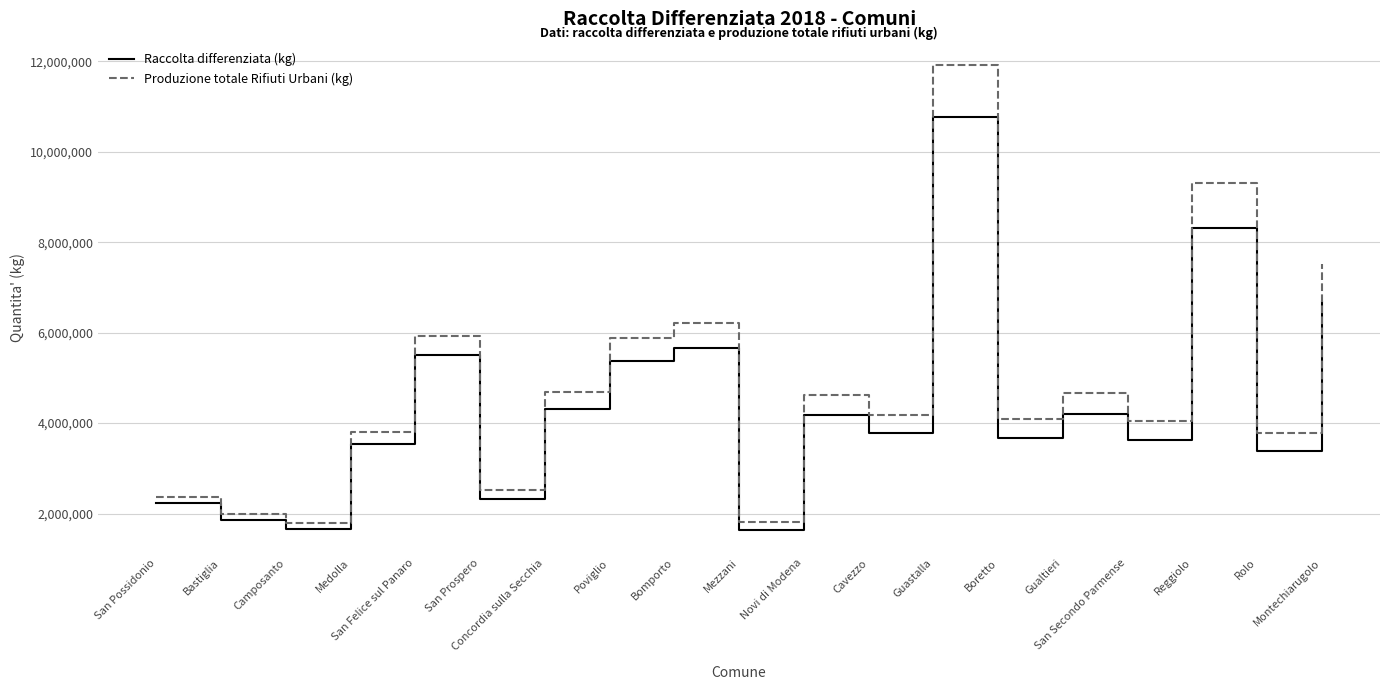

True or false: Raccolta differenziata (kg) and Produzione totale Rifiuti Urbani (kg) intersect in this chart.

False